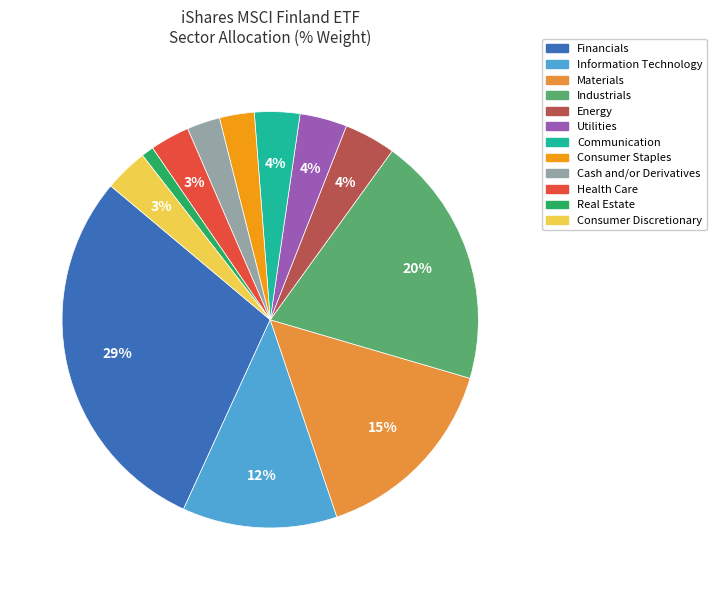

To the nearest percent, what is the average slice percentage?

8%